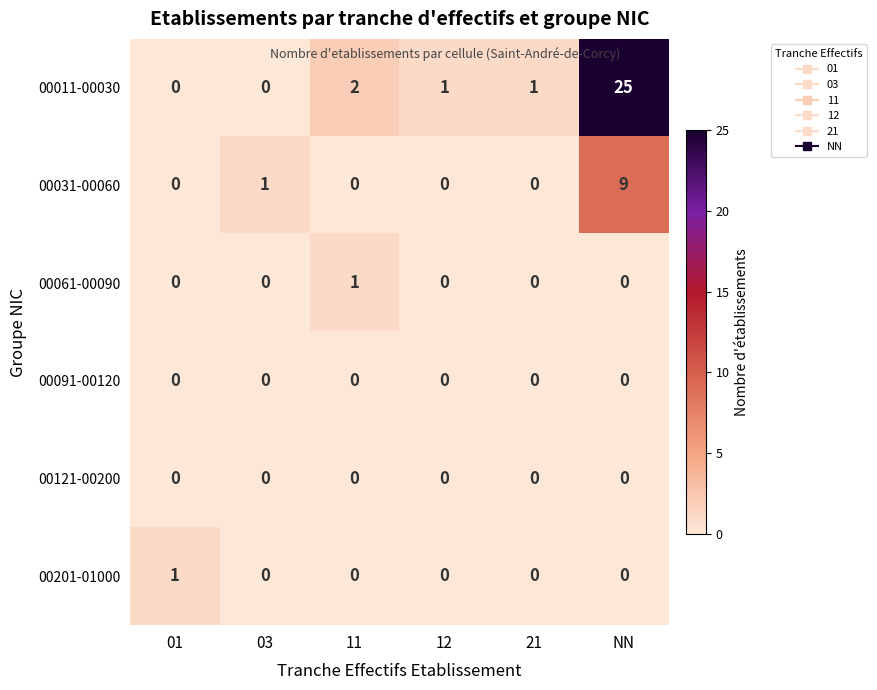

The 00011-00030 series shows -14 at 01. True or false?

False